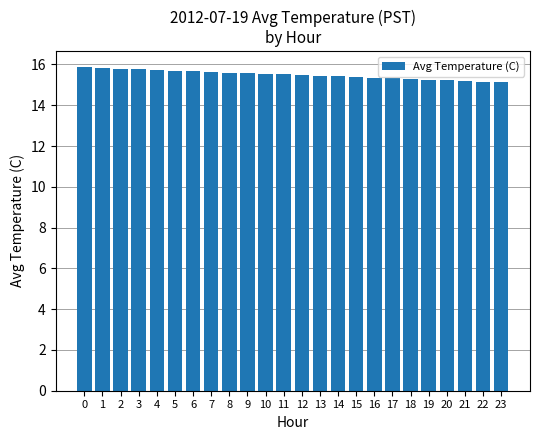

What is the maximum value shown in the chart?

15.9